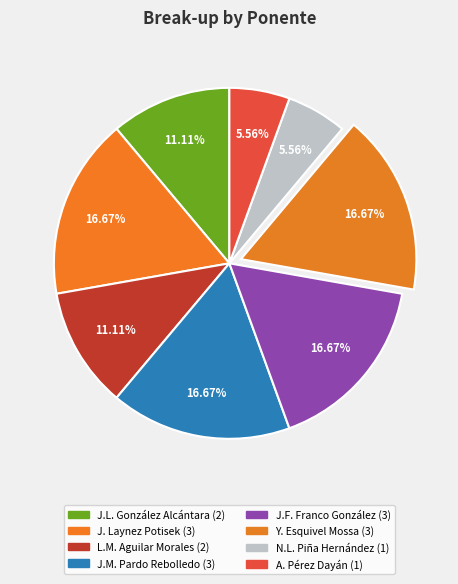

How many slices are in this pie chart?

8